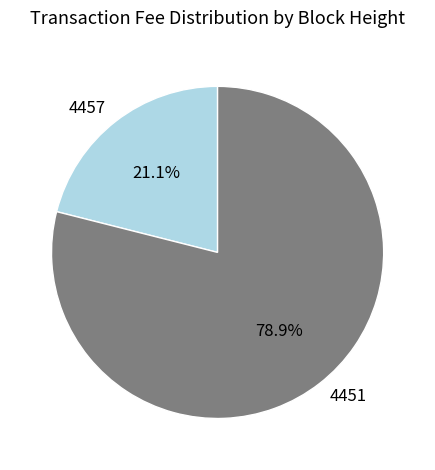

How many slices are in this pie chart?

2